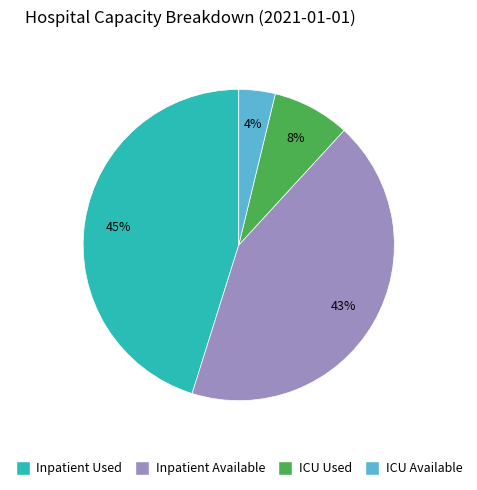

Count the number of slices in the pie.

4